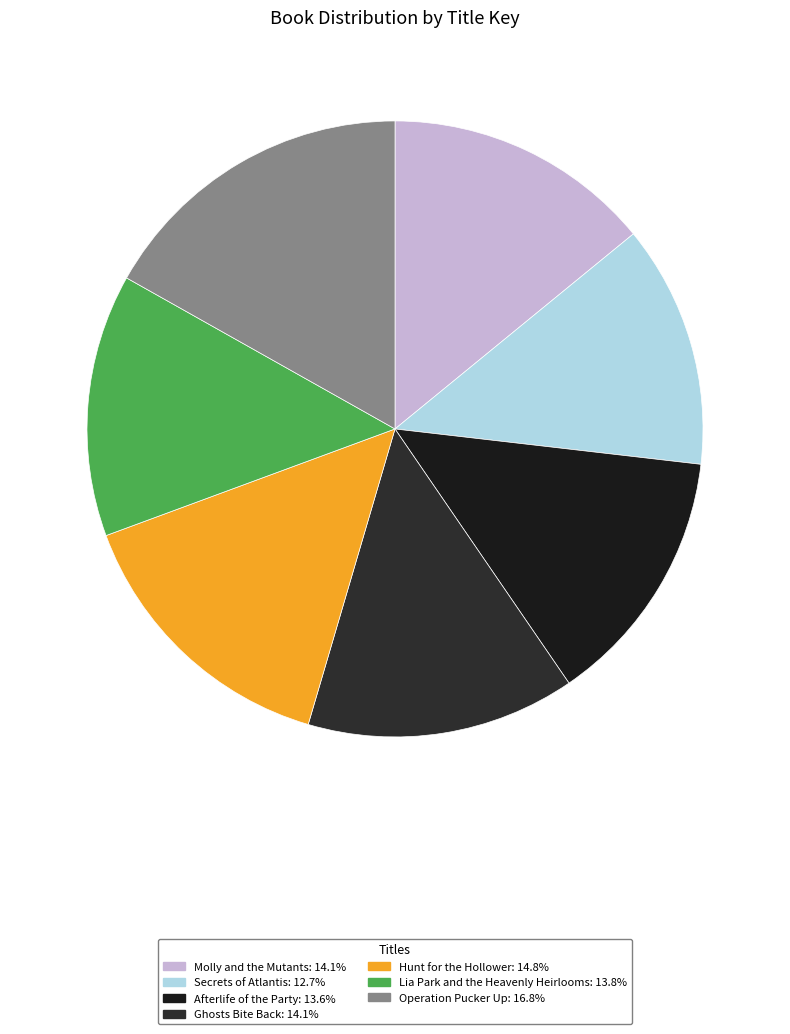

How many slices are in this pie chart?

7